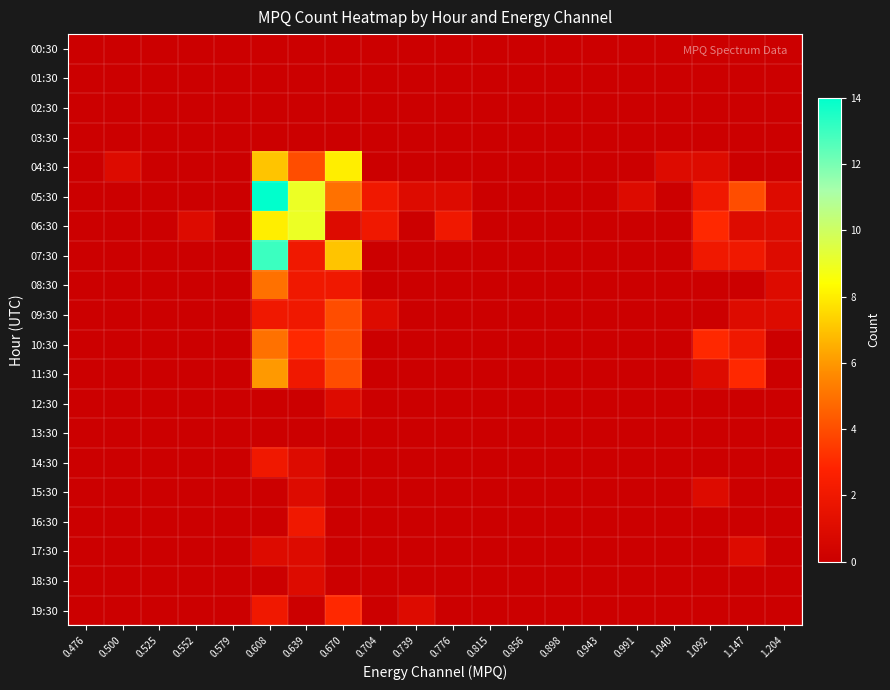

Which series has the widest spread of values?

05:30